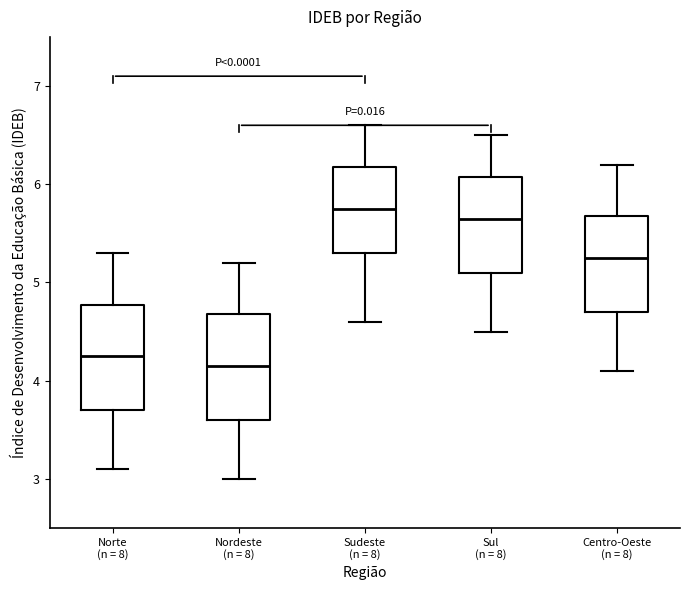

Reading left to right, read every box against the y-axis: the position of its median line, the range the box covers, and the ends of its whiskers. The values are not printed on the chart, so give them approximately, as read against the axis.

Norte (n = 8): median 4.3, box 3.7 to 4.8, whiskers 3.1 to 5.3
Nordeste (n = 8): median 4.2, box 3.6 to 4.7, whiskers 3.0 to 5.2
Sudeste (n = 8): median 5.8, box 5.3 to 6.2, whiskers 4.6 to 6.6
Sul (n = 8): median 5.7, box 5.1 to 6.1, whiskers 4.5 to 6.5
Centro-Oeste (n = 8): median 5.3, box 4.7 to 5.7, whiskers 4.1 to 6.2